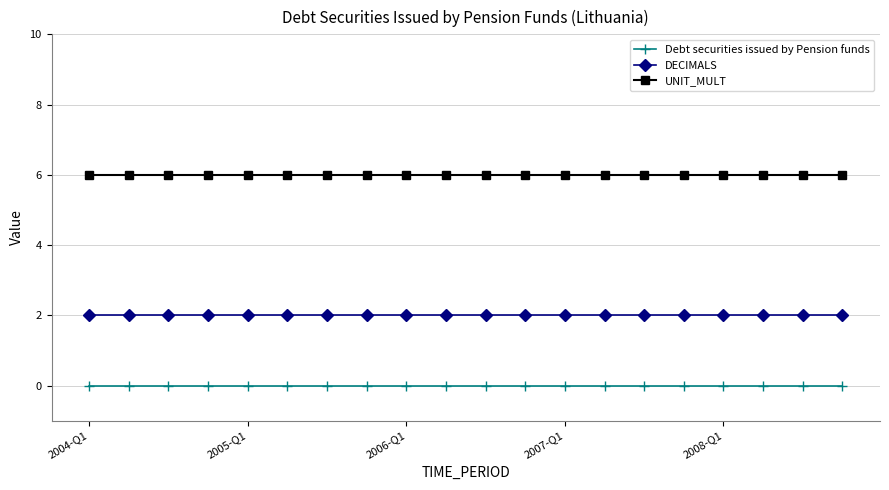

Rank the series by their average value, from lowest to highest.

Debt securities issued by Pension funds, DECIMALS, UNIT_MULT